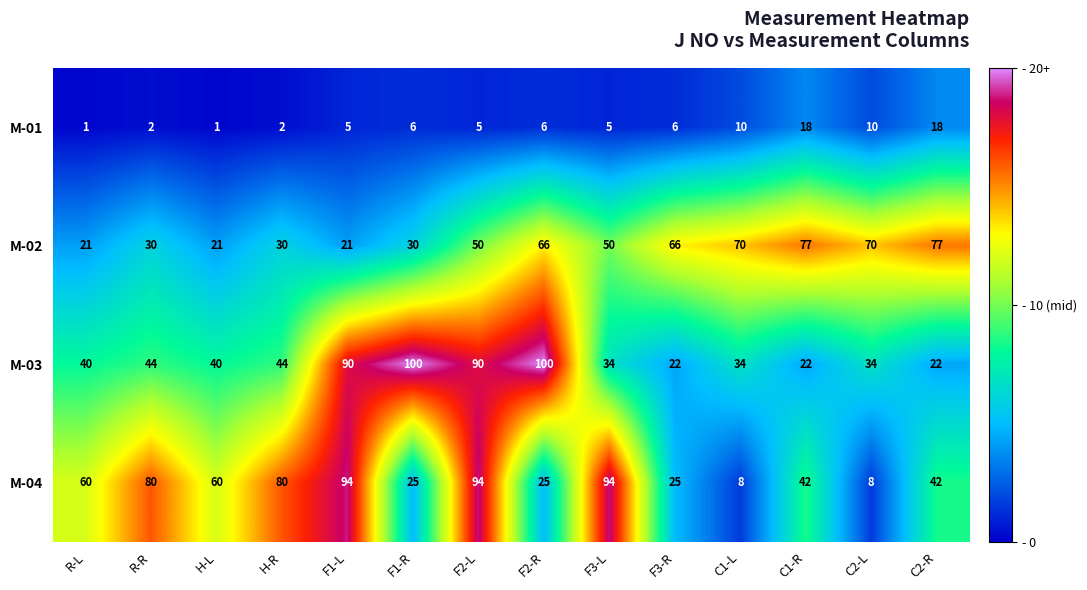

How many categories are shown in the chart?

14